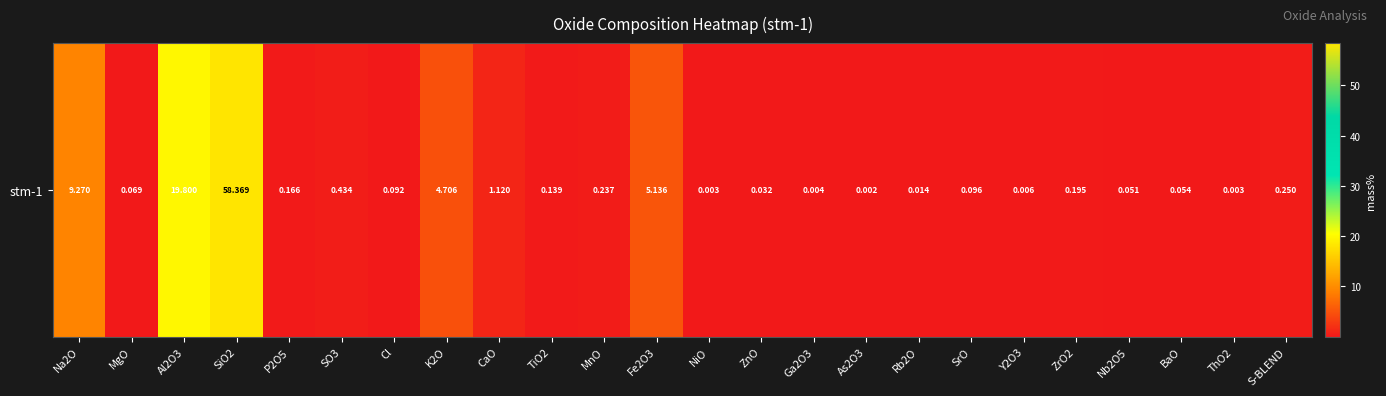

Is it true that the value at NiO is 0.0?

True